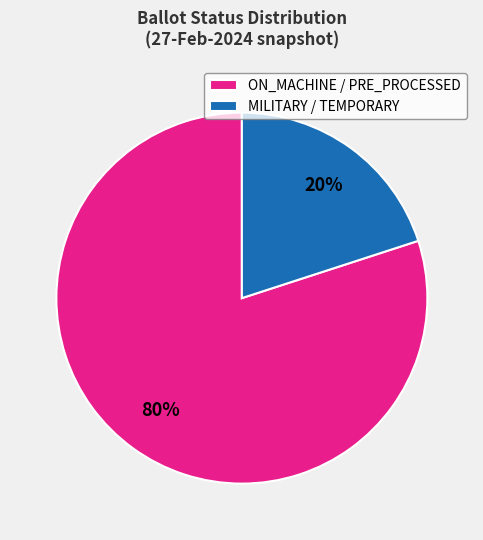

Is the sum of ON_MACHINE / PRE_PROCESSED and MILITARY / TEMPORARY greater than half?

Yes